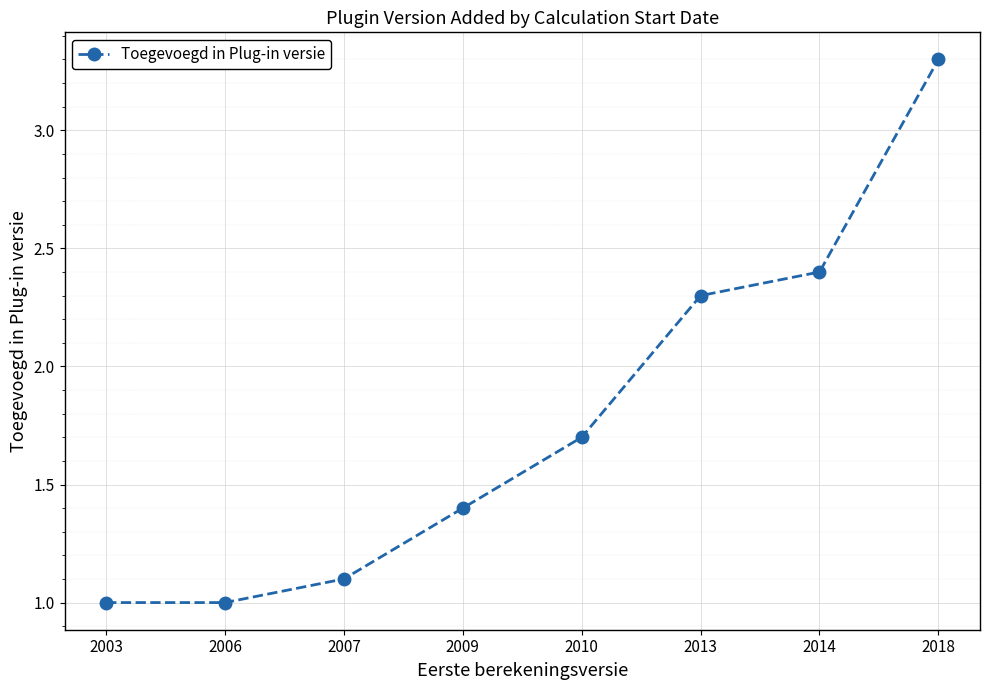

What is the difference between the values at 2009 and 2006?

0.4